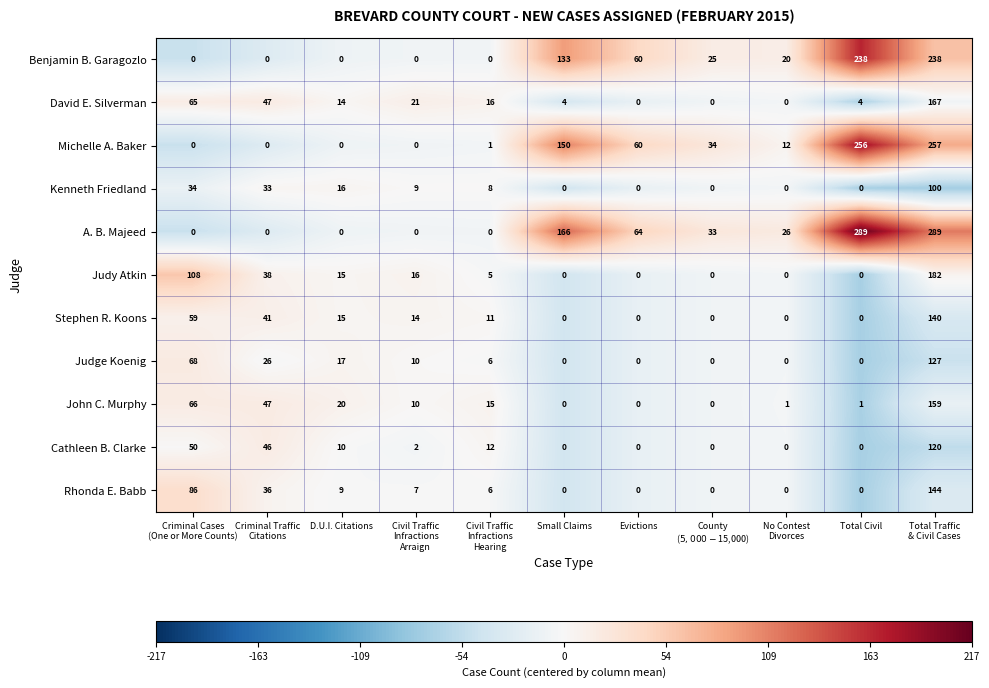

How many positive values does the John C. Murphy series have?

8